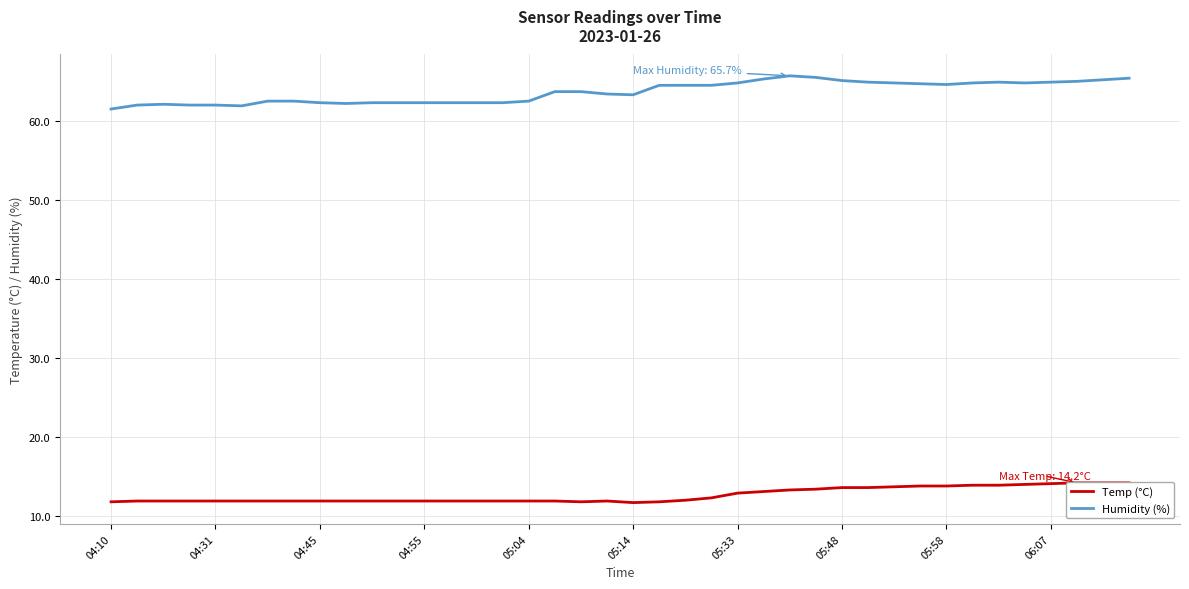

Is the value of Temp at 04:45 greater than the value of Humidity at 28?

No